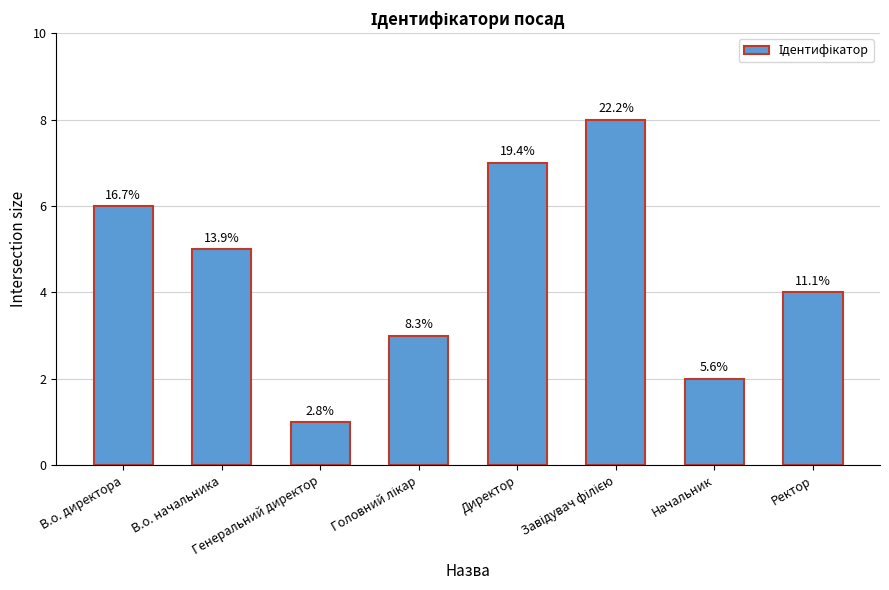

What is the change in value from В.о. начальника to Головний лікар?

-2